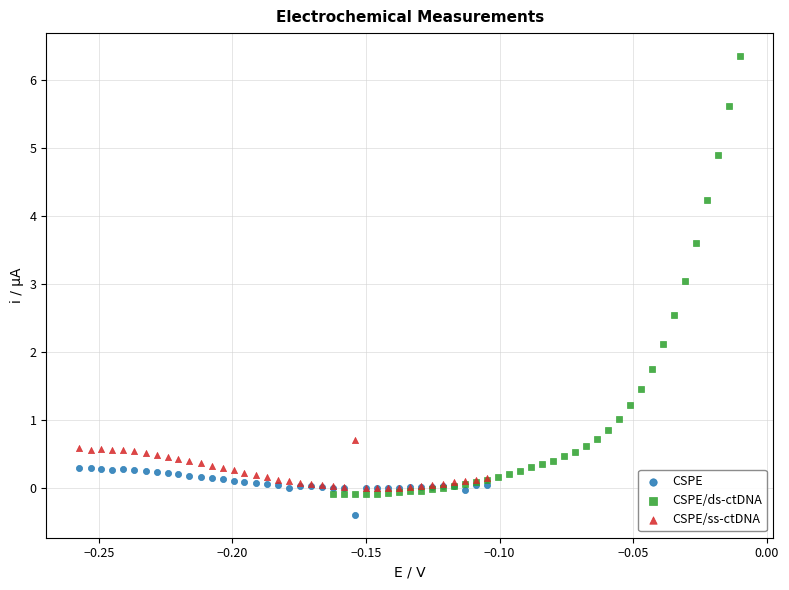

Which series reaches the minimum Y coordinate?

CSPE